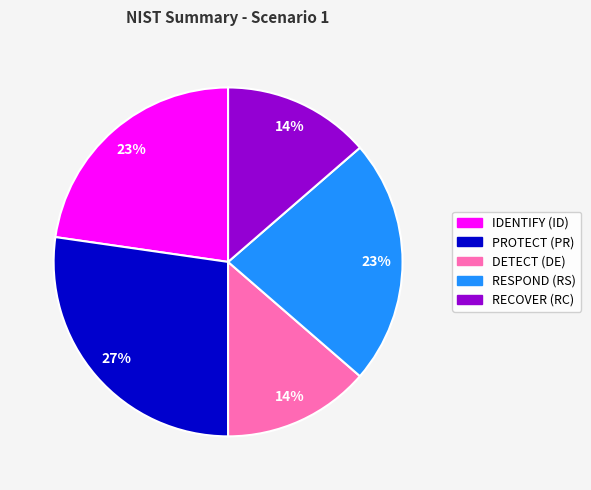

What is the ratio of the value at DETECT (DE) to the value at IDENTIFY (ID)?

0.6